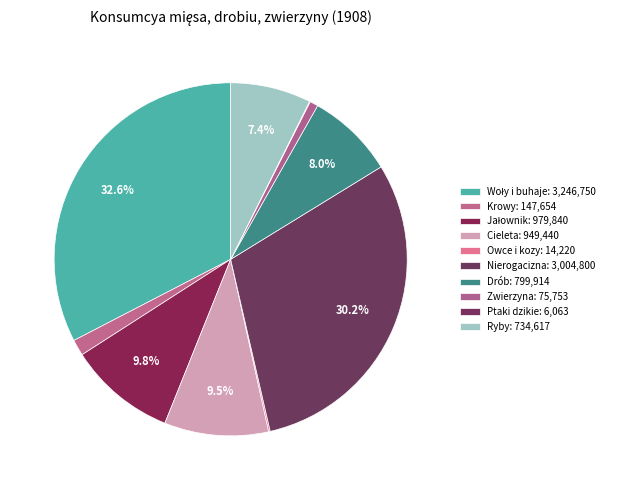

To the nearest percent, what is the difference between the Woły i buhaje and Krowy slice percentages?

31%